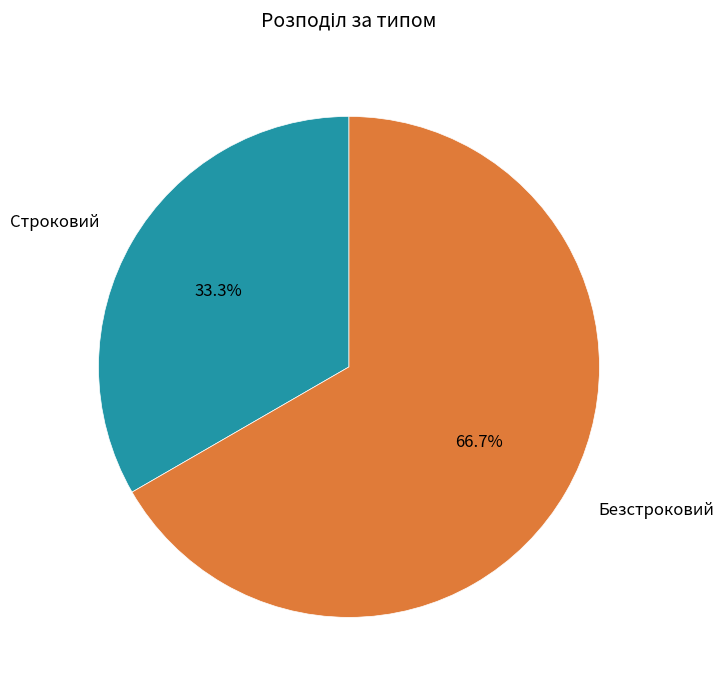

To the nearest percent, what is the difference between the largest and smallest slice percentages?

33%